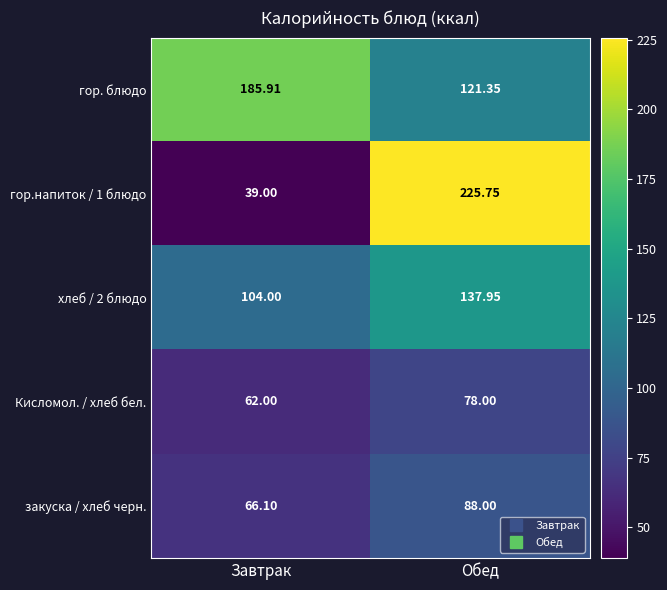

At which label does закуска / хлеб черн. reach its peak?

Обед